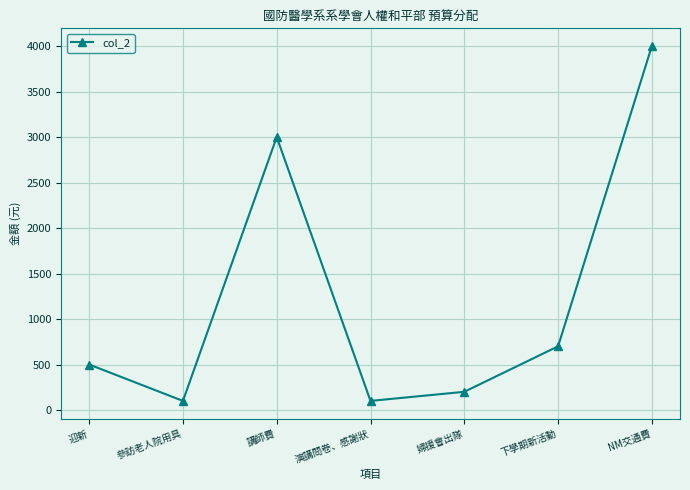

Where is the data nearest to the value 2050?

講師費